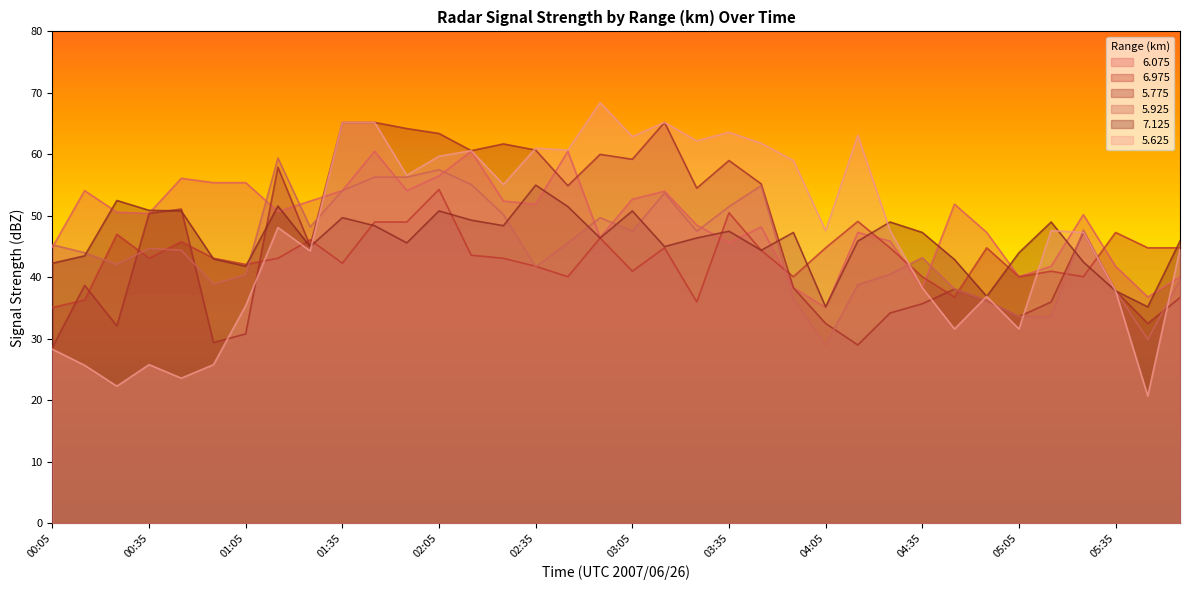

Which category has the lowest value across all series?

05:45